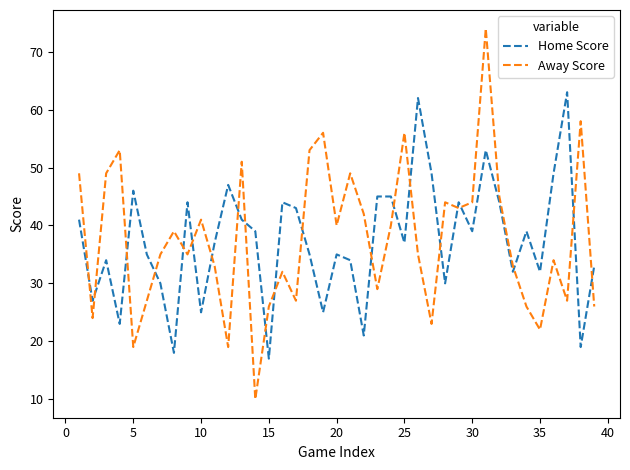

Reading right to left, what are all the values shown in this chart?

Home Score: 33	19	63	49	32	39	32	44	53	39	44	30	49	62	37	45	45	21	34	35	25	35	43	44	17	39	41	47	37	25	44	18	30	35	46	23	34	27	41
Away Score: 26	58	27	34	22	26	33	45	74	44	43	44	23	35	56	40	29	42	49	40	56	53	27	32	26	10	51	19	33	41	35	39	35	27	19	53	49	24	49